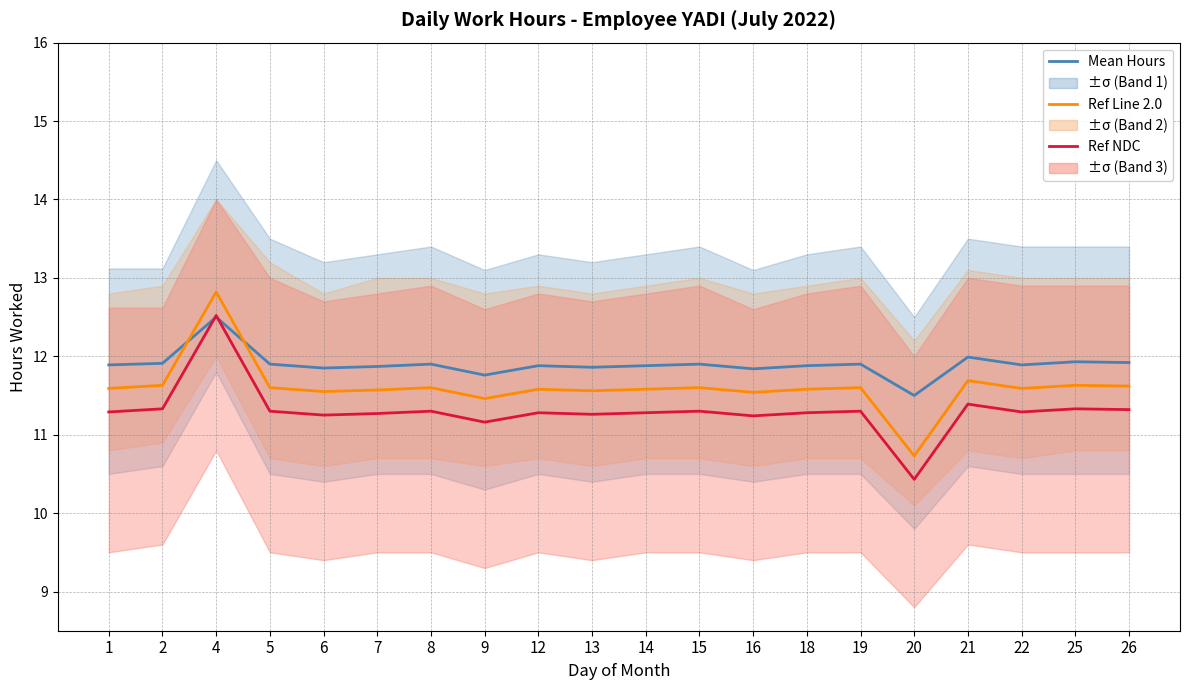

What is the difference between the maximum and minimum values in the Ref NDC series?

2.1